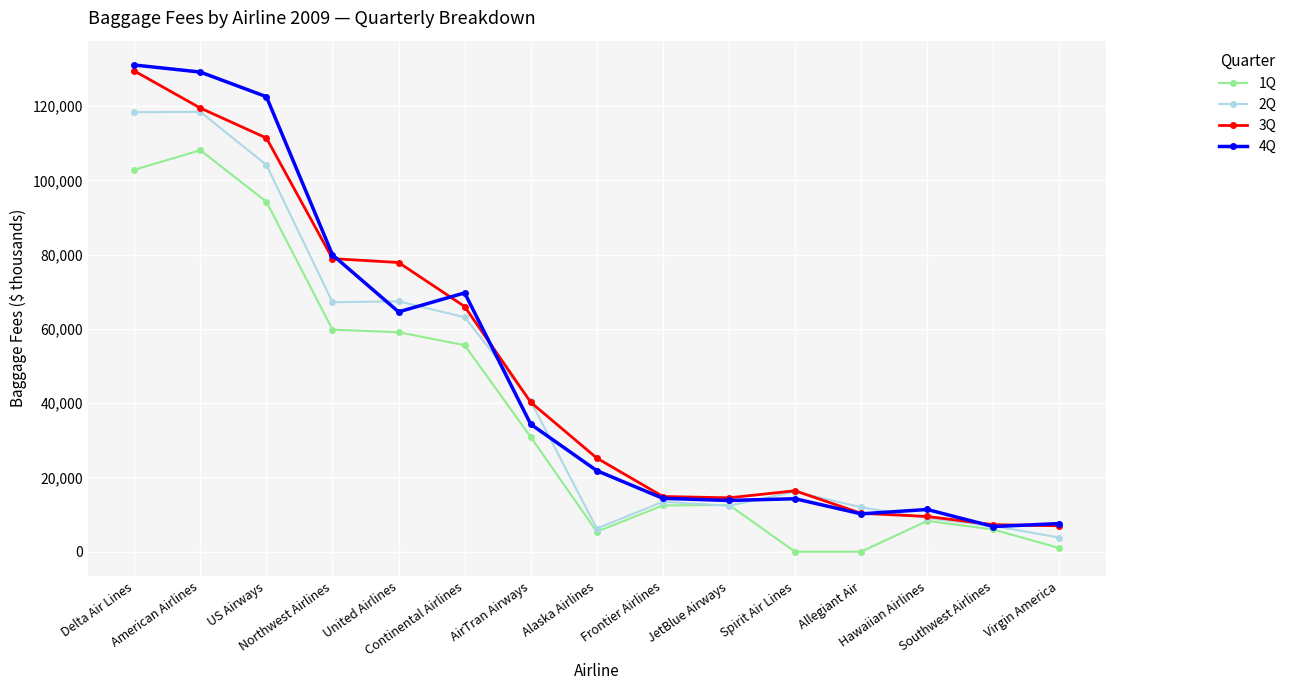

What is the lowest value of the 2Q series?

3815